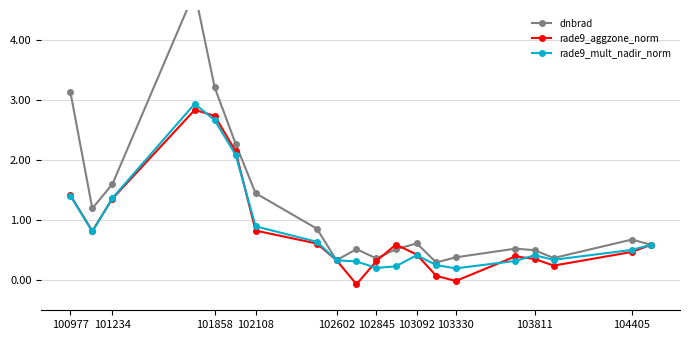

The value of rade9_mult_nadir_norm at 100977 is 0.7. True or false?

False